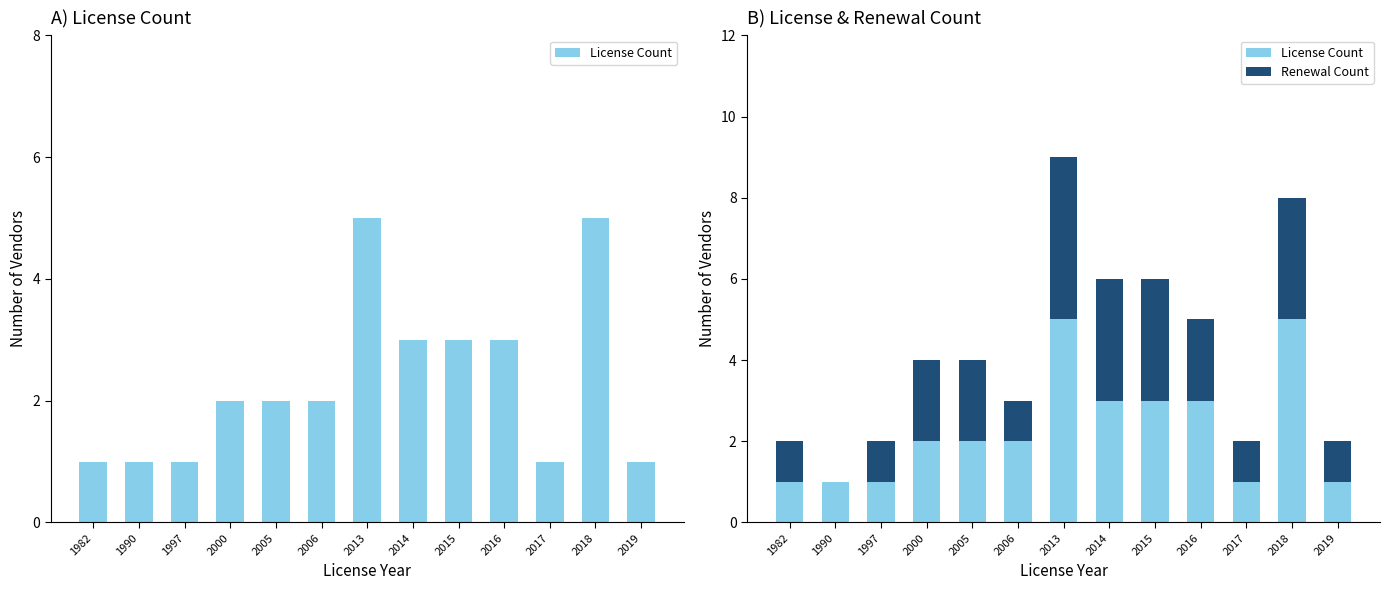

Count the License Count values in the range 1 to 3.

11